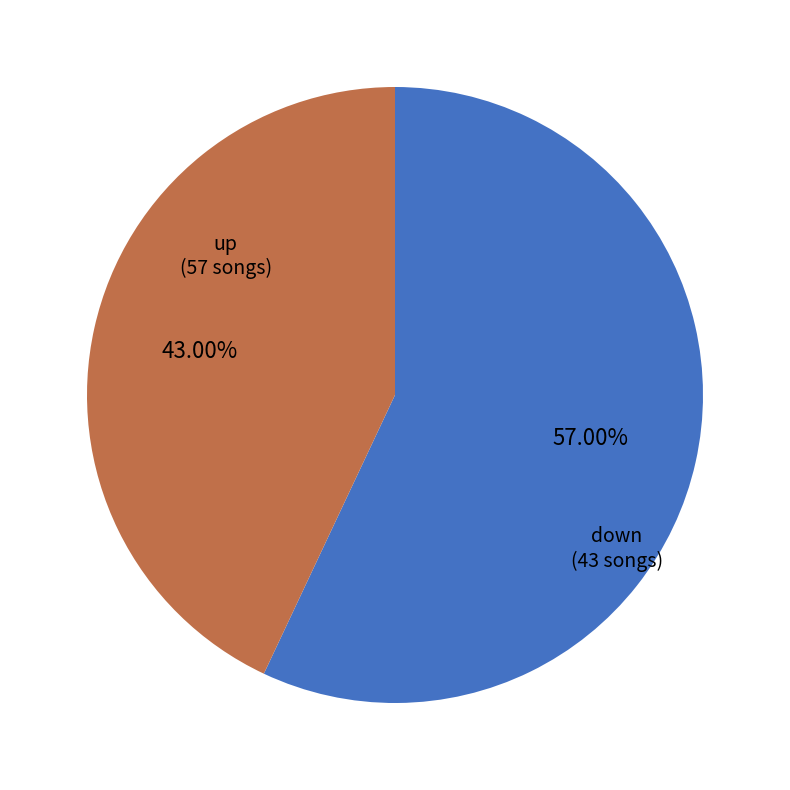

Is there a majority slice in this chart?

Yes